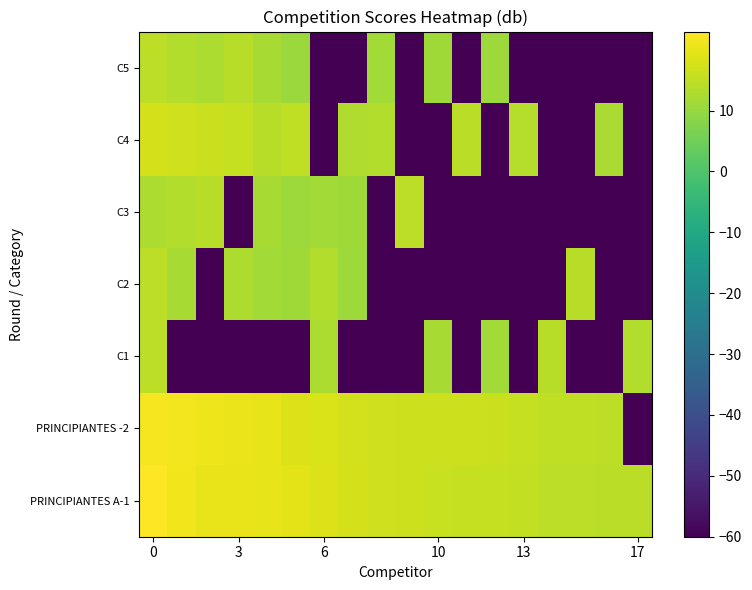

Count the number of categories in the chart.

18